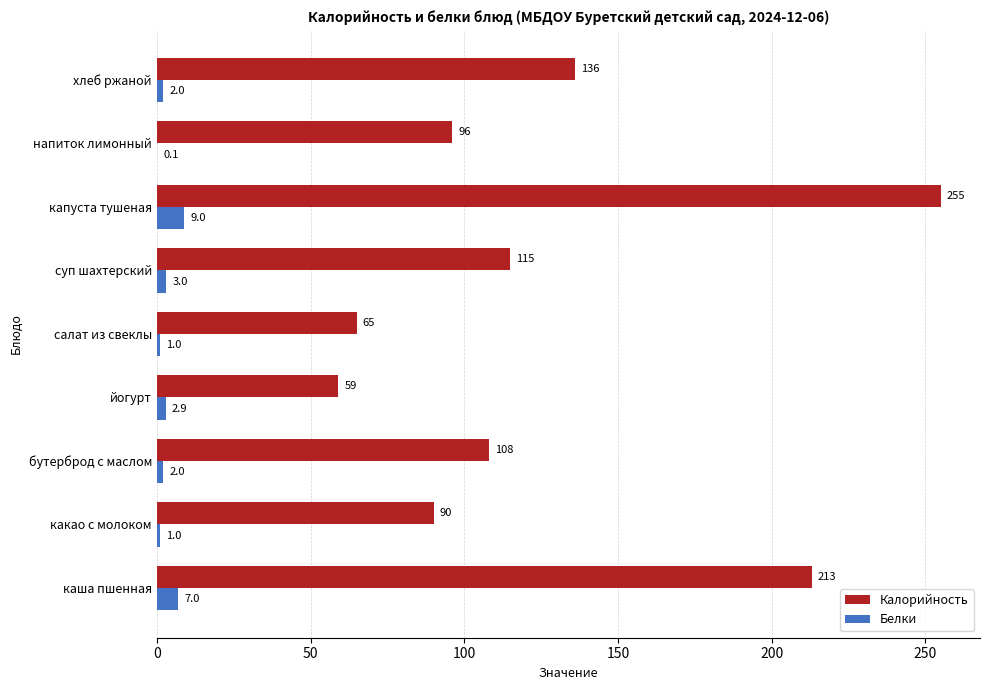

At which category is the sum across all series the highest?

капуста тушеная